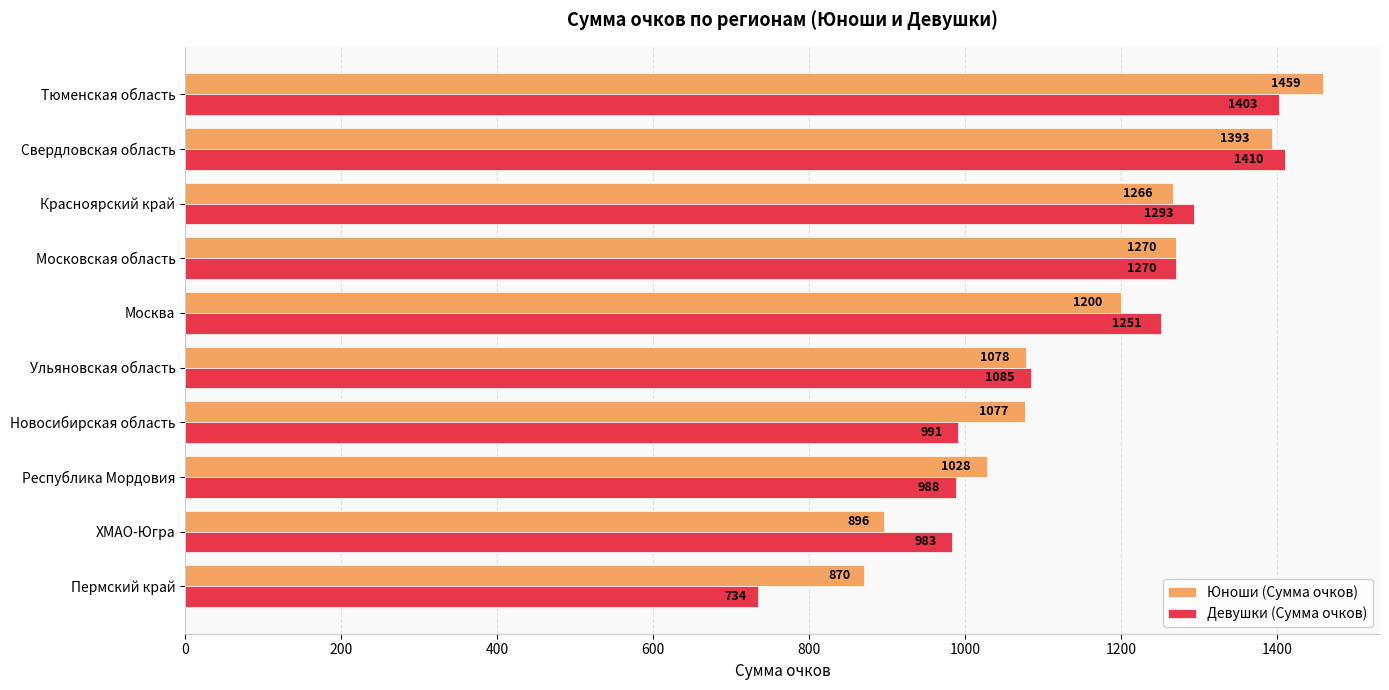

At which label does Девушки (Сумма очков) reach its peak?

Свердловская область